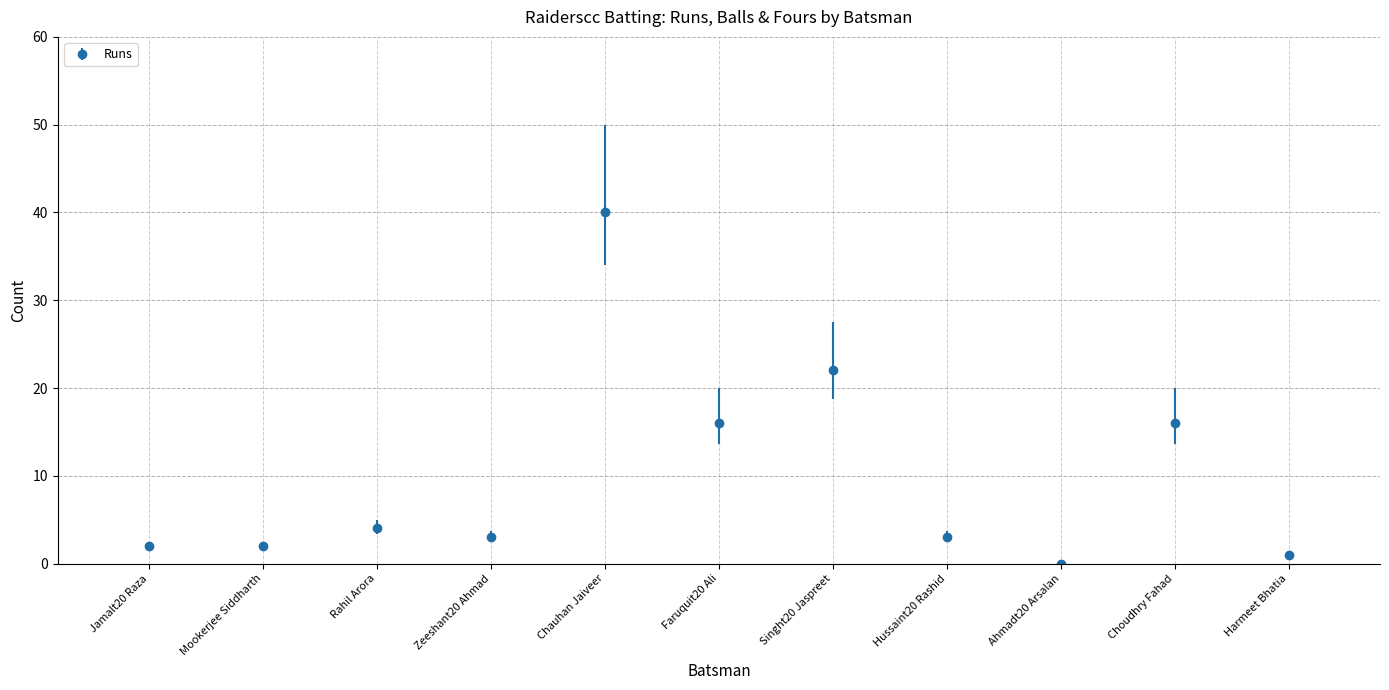

Is it true that the value at Rahil Arora is 4?

True